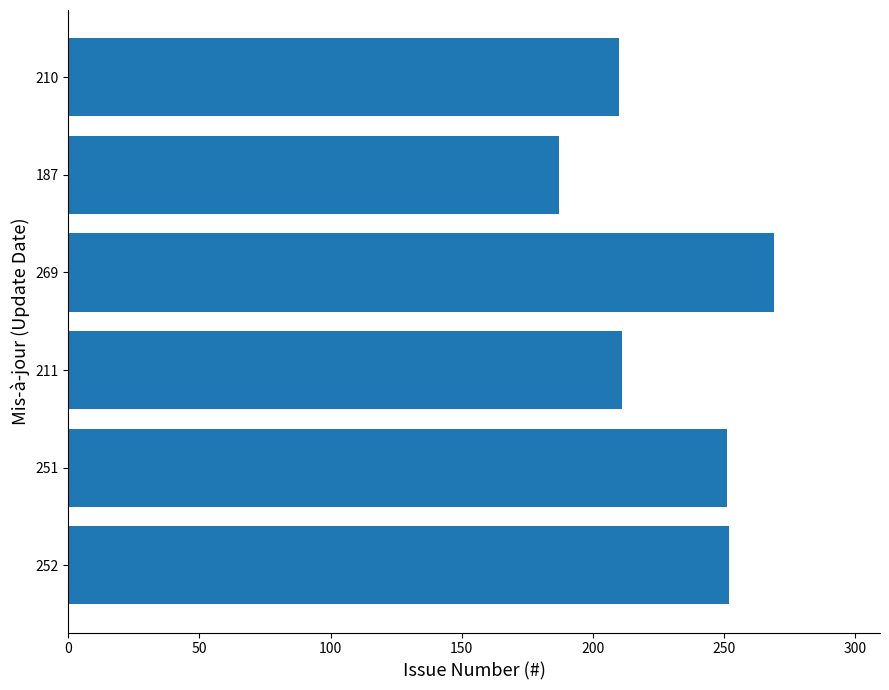

Which category has the lowest value across all series?

187